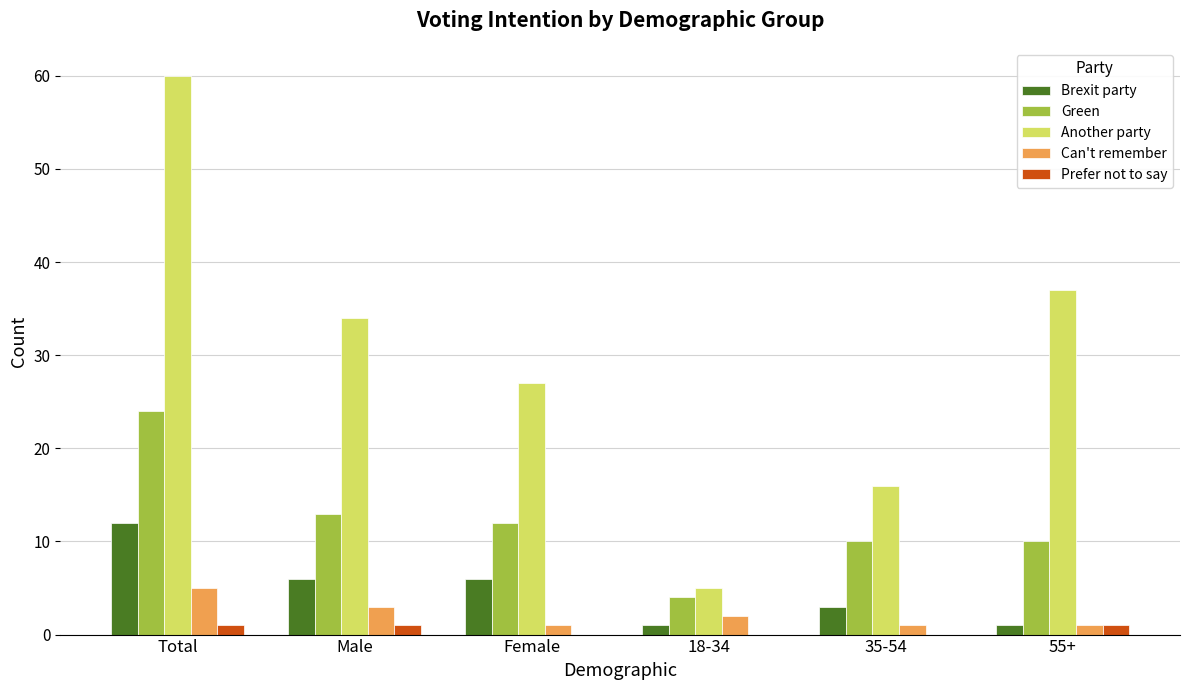

What is the sum of all Green values?

73